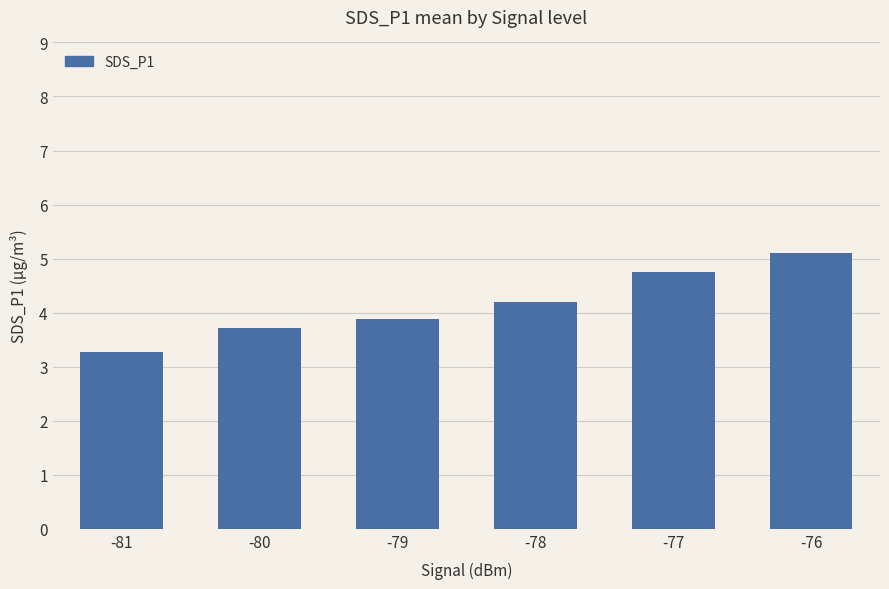

What is the sum of the values at -81 and -76?

8.4